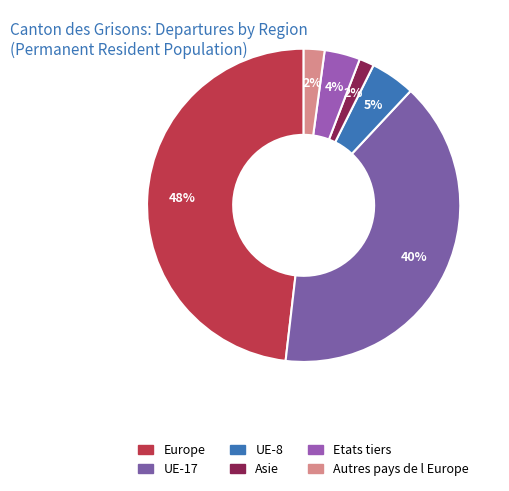

Which slice is the smallest?

Asie